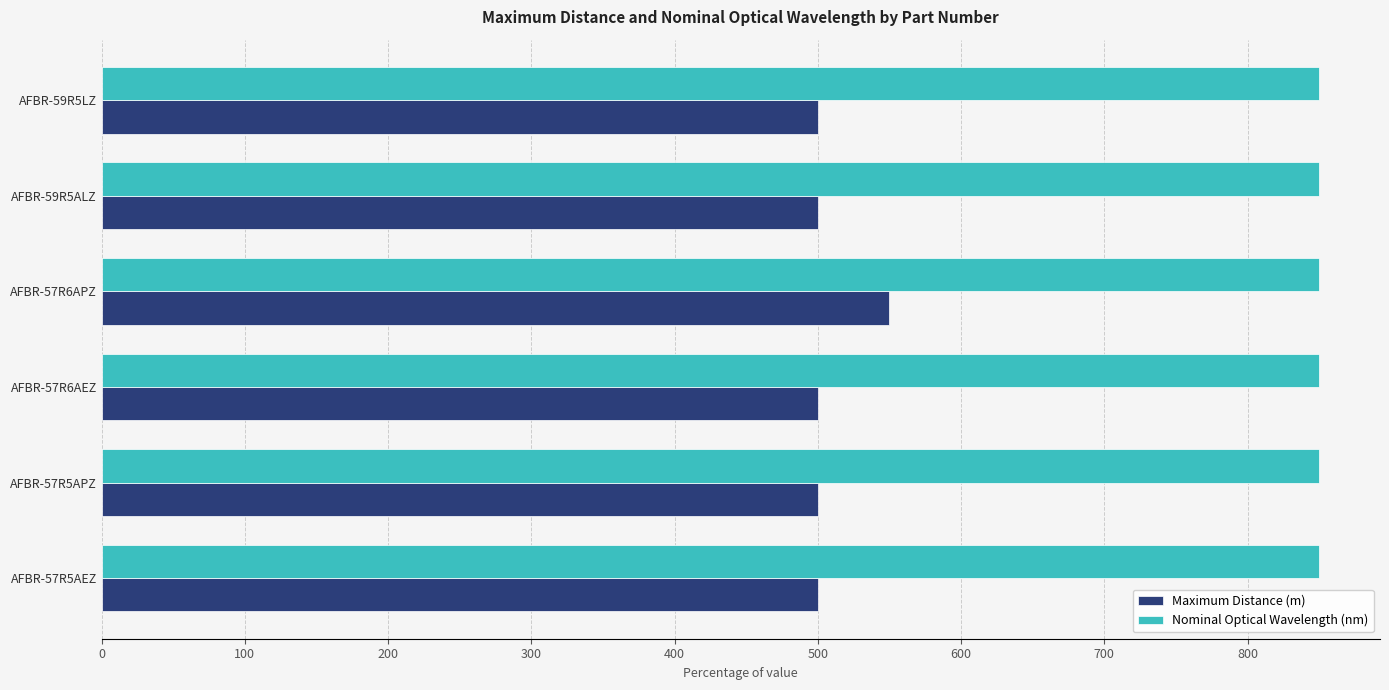

At AFBR-57R6AEZ, list the series in order from smallest to largest.

Maximum Distance (m), Nominal Optical Wavelength (nm)